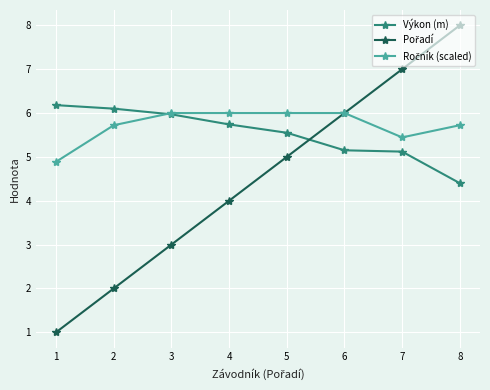

What is the spread (max minus min) of values at 5?

1.0